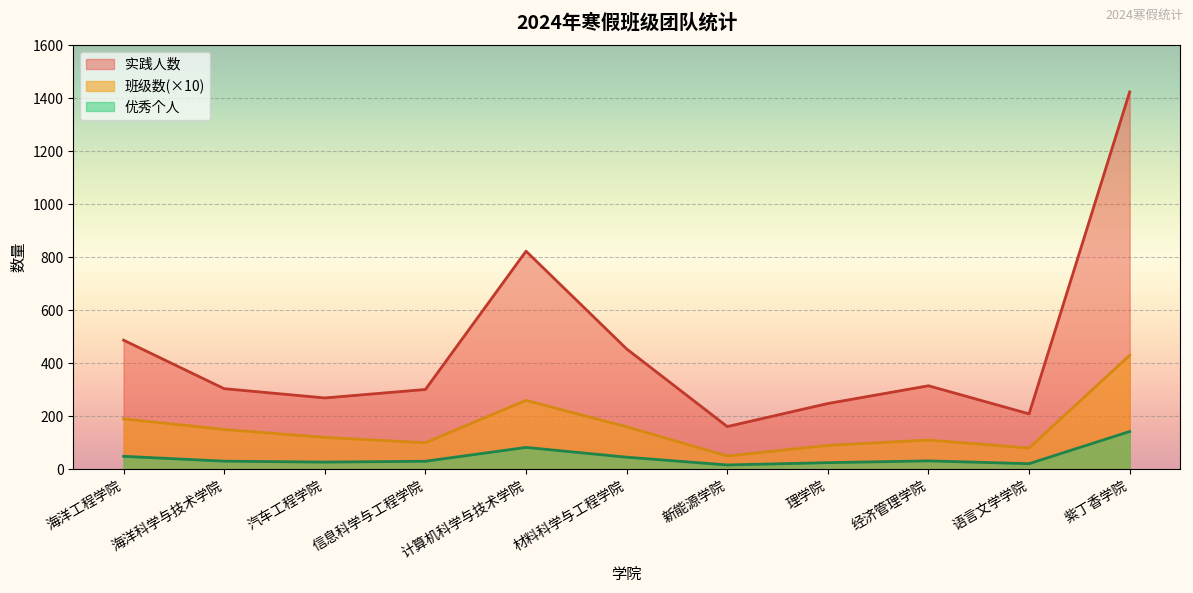

Reading left to right, transcribe all the data shown in this chart.

班级数: 190.0	150.0	120.0	100.0	260.0	160.0	50.0	90.0	110.0	80.0	430.0
实践人数: 487.0	304.0	269.0	301.0	823.0	454.0	161.0	248.0	315.0	209.0	1424.0
优秀个人: 48.7	30.4	26.9	30.1	82.3	45.4	16.1	24.8	31.5	20.9	142.4